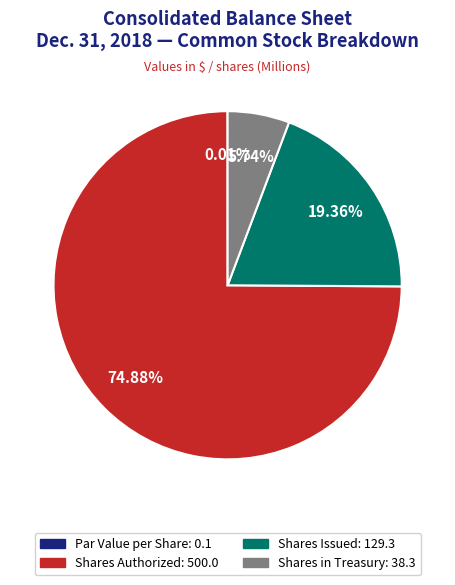

Is there a majority slice in this chart?

Yes